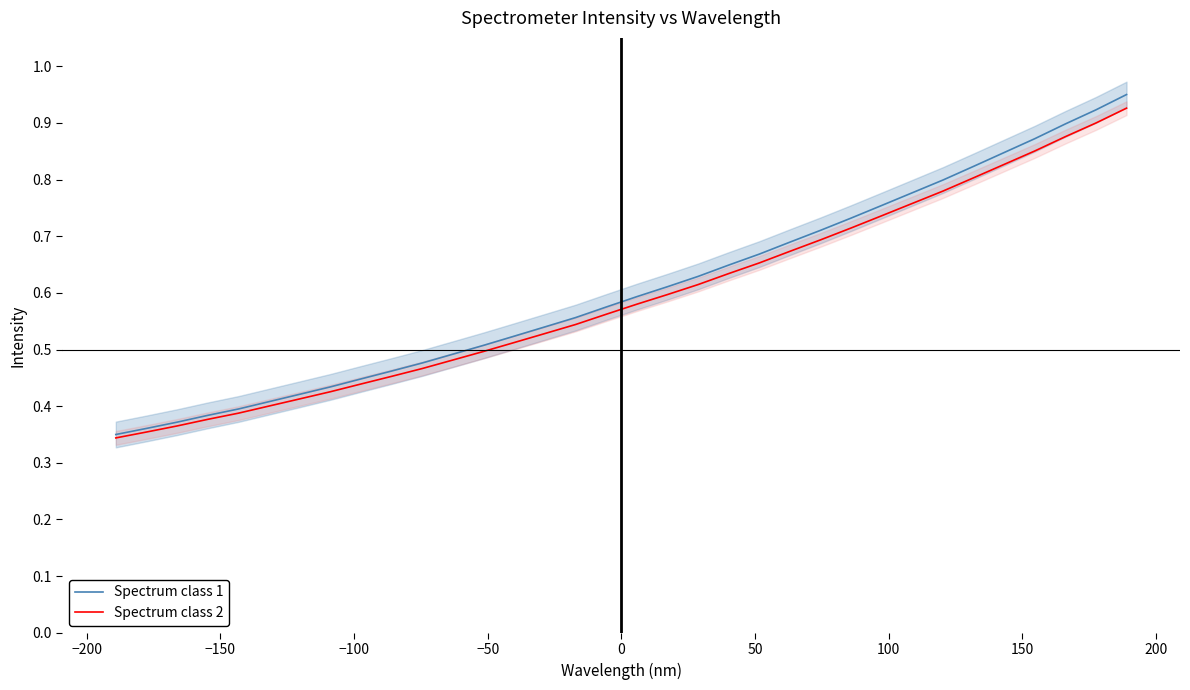

True or false: Spectrum class 1 and Spectrum class 2 intersect in this chart.

False